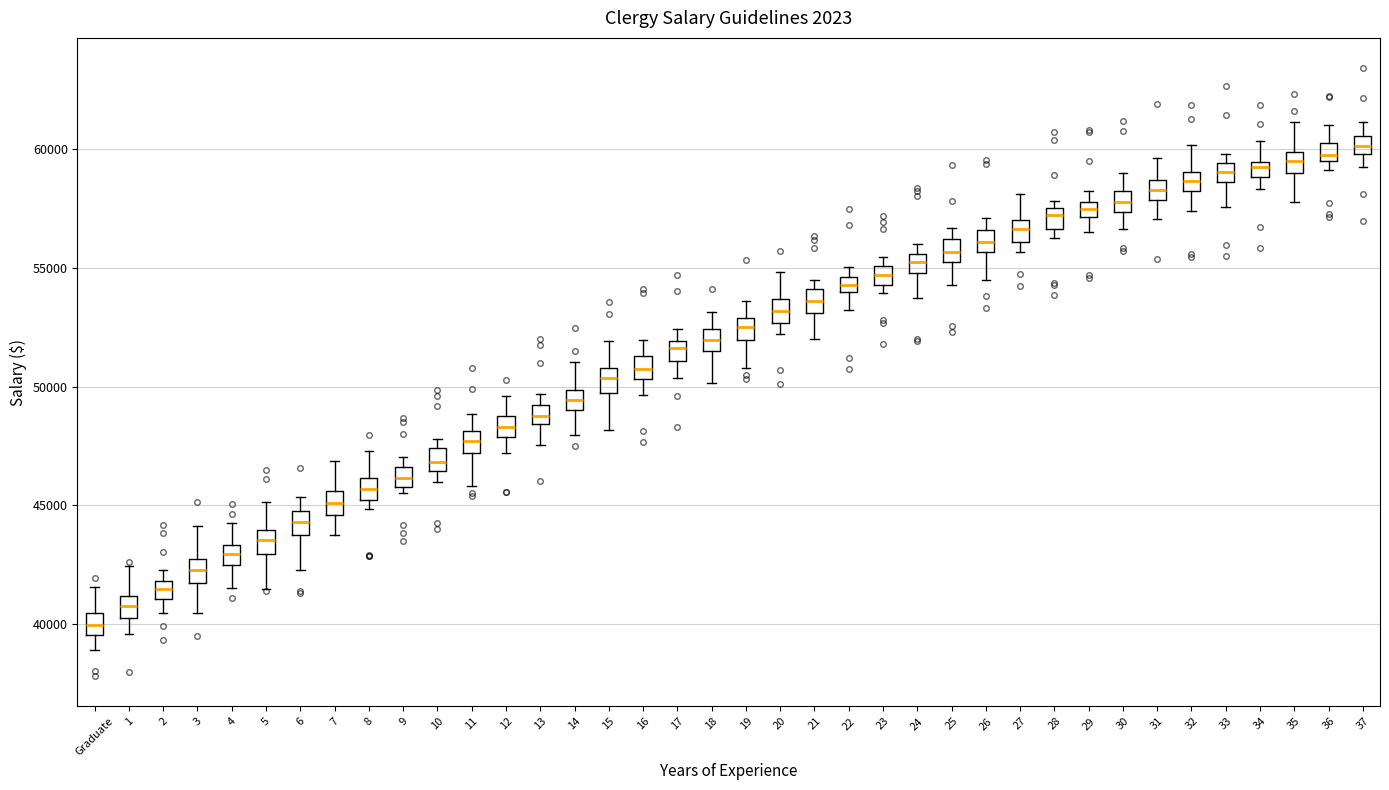

Where is the lower edge of the box for 22 on the y-axis? The values are not printed on the chart, so give them approximately, as read against the axis.

54000